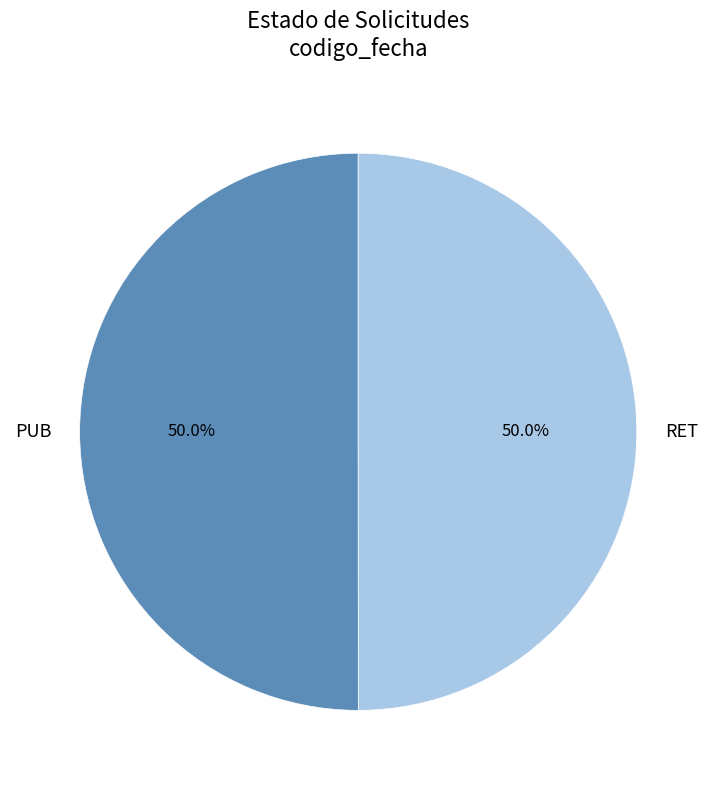

What is the ratio of the value at RET to the value at PUB?

1.0